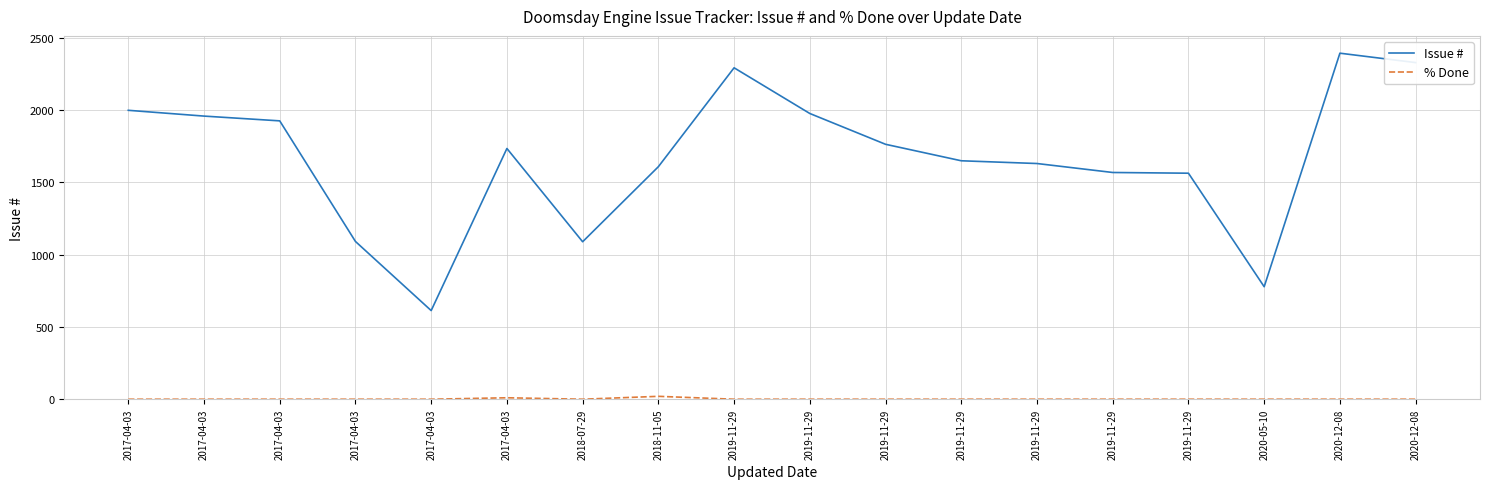

What is the average value of the % Done series?

2